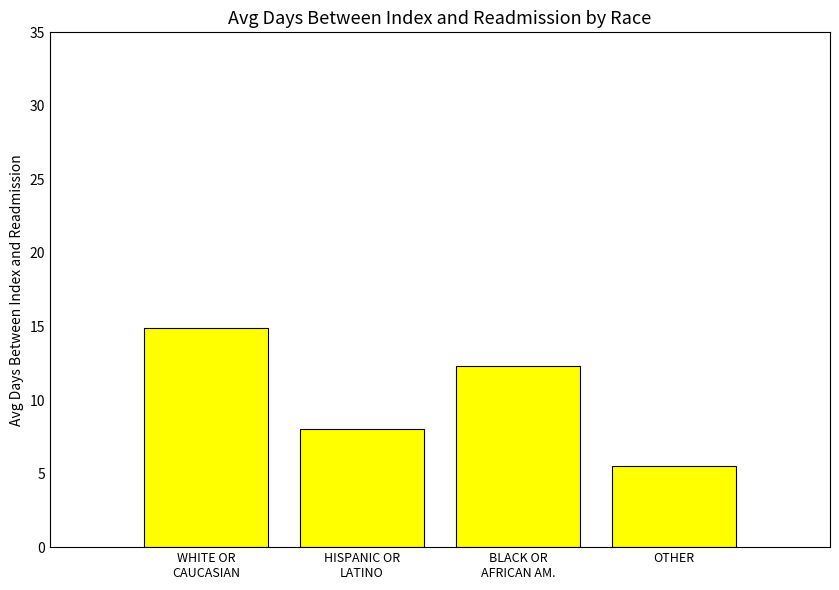

What is the difference between the second highest and second lowest values?

4.3